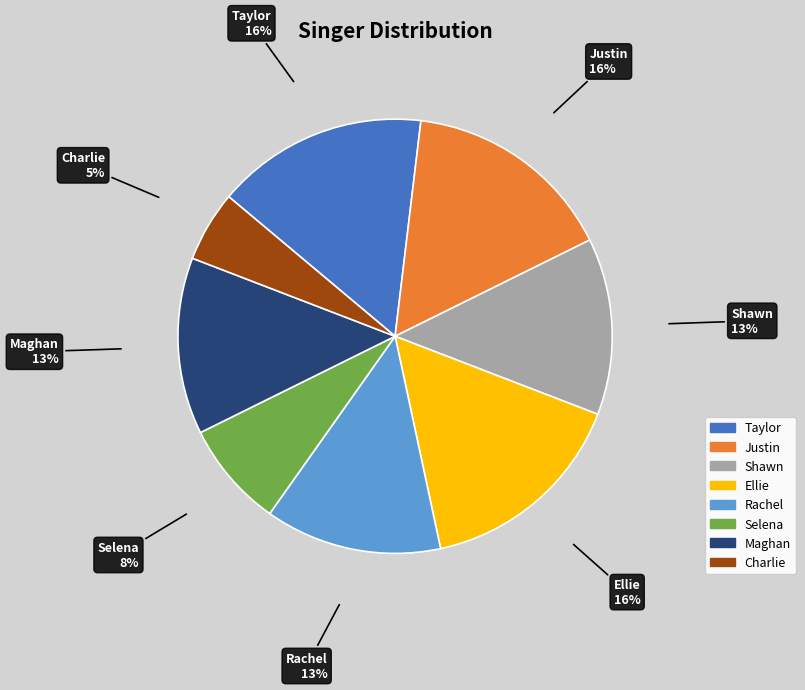

Which slice is the smallest?

Charlie